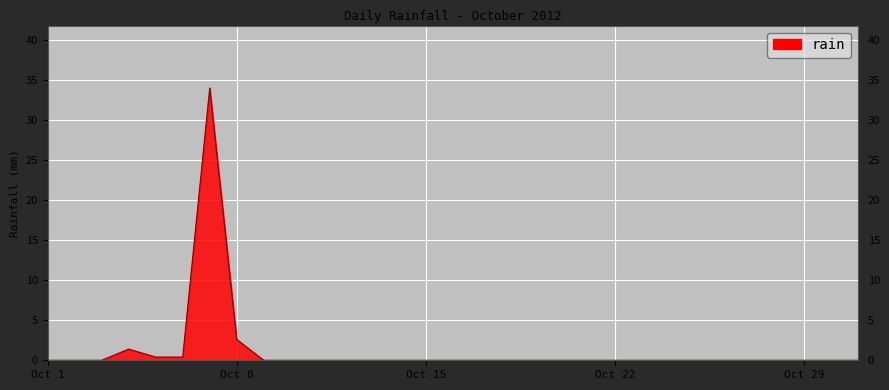

What is the maximum value shown in the chart?

34.0